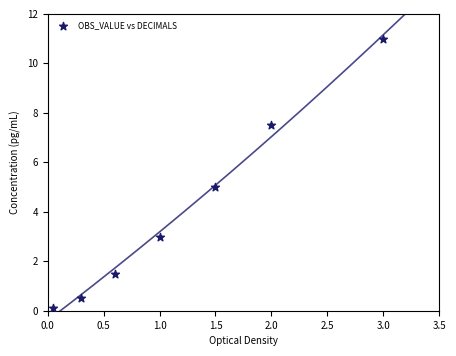

What is the average X value?

1.2